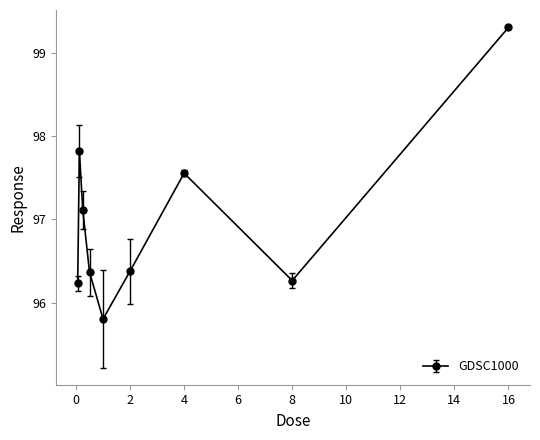

True or false: there are more than 1 points higher than both neighbors.

True